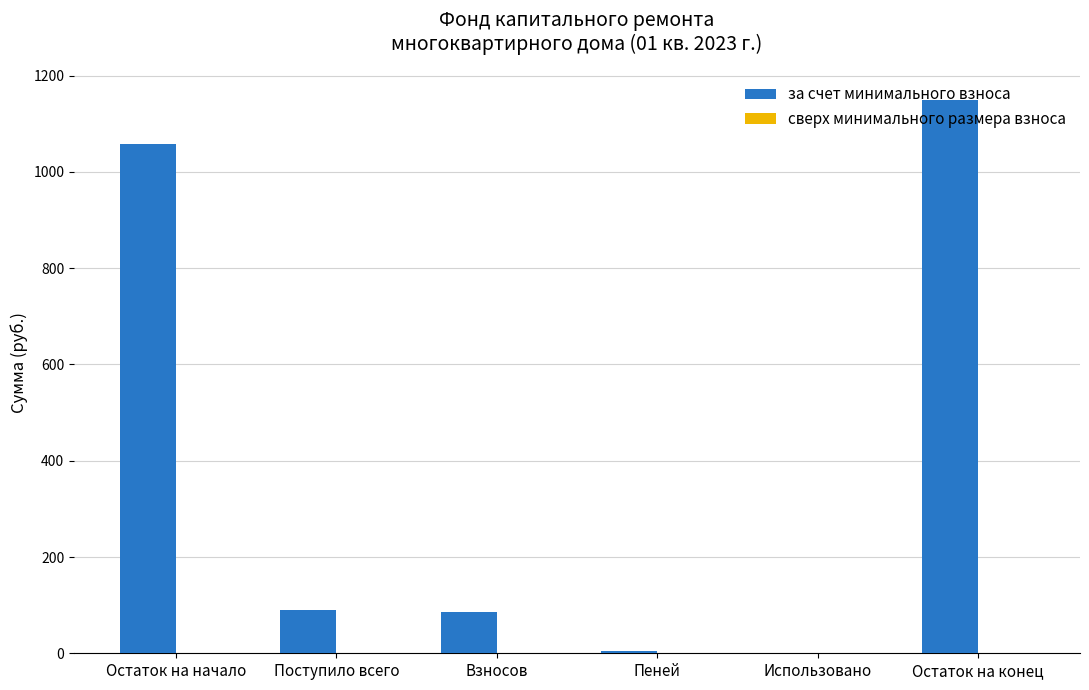

What is the sum of all values?

2388.3